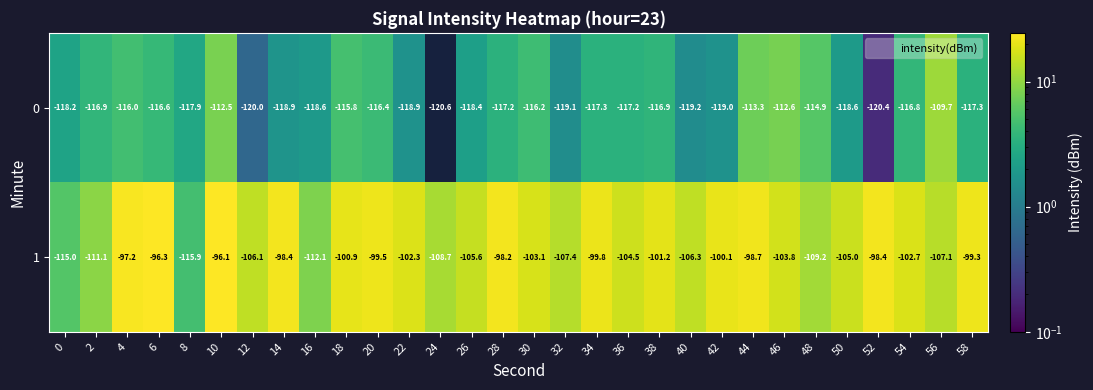

What value does the 0 series have at 26?

-118.4